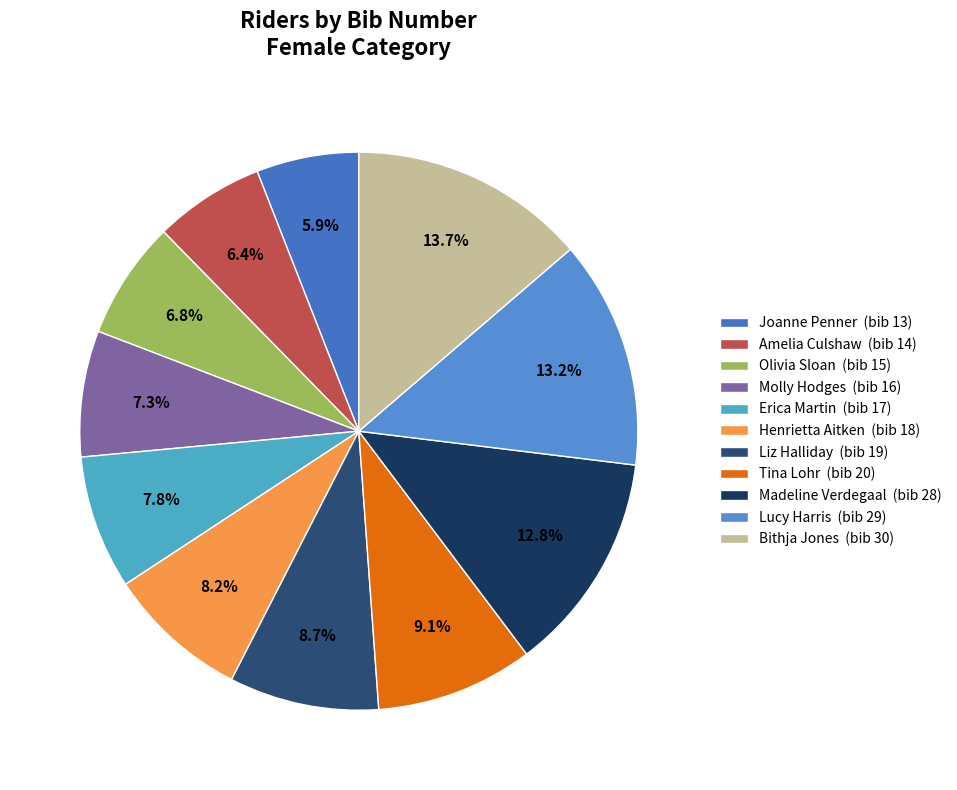

Between Henrietta Aitken and Joanne Penner, which is larger?

Henrietta Aitken